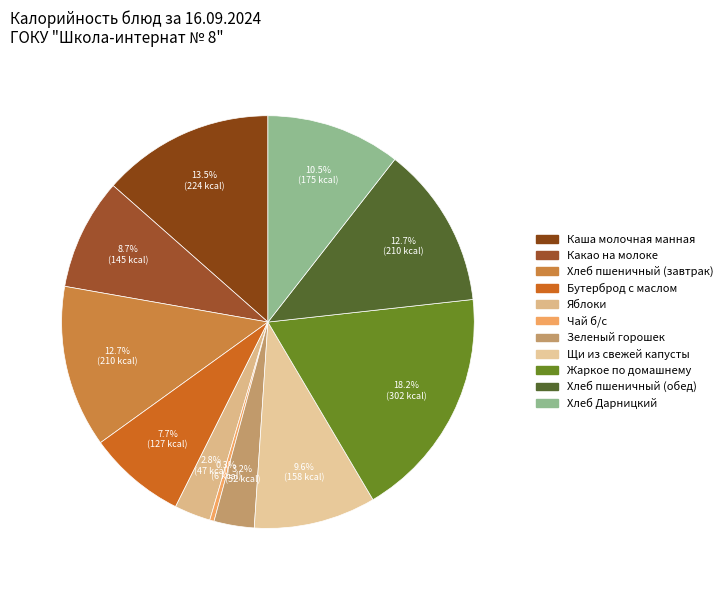

To the nearest percent, what is the difference between the Какао на молоке and Жаркое по домашнему slice percentages?

10%